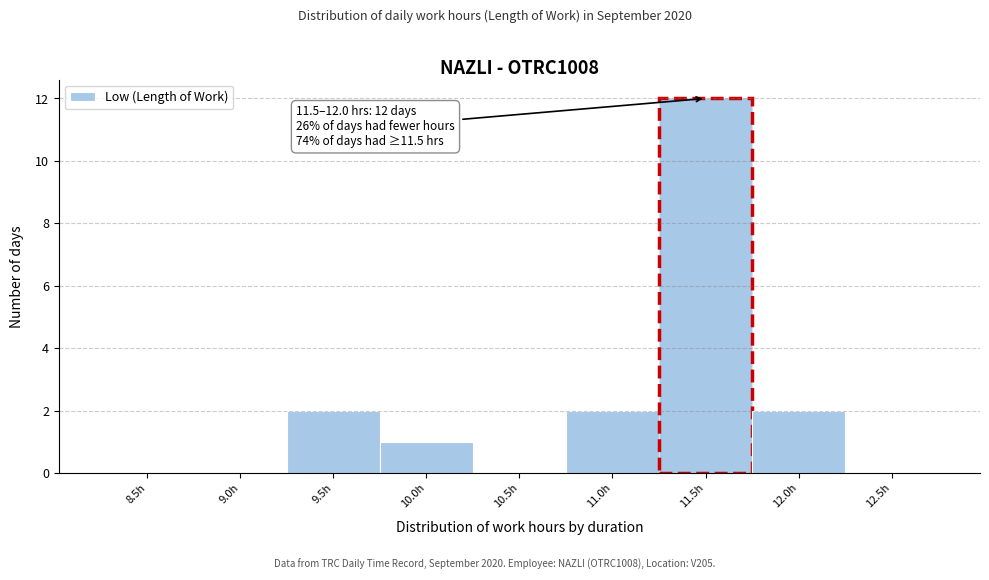

Reading right to left, list all the values displayed in this chart.

12.5h=0	12.0h=2	11.5h=12	11.0h=2	10.5h=0	10.0h=1	9.5h=2	9.0h=0	8.5h=0